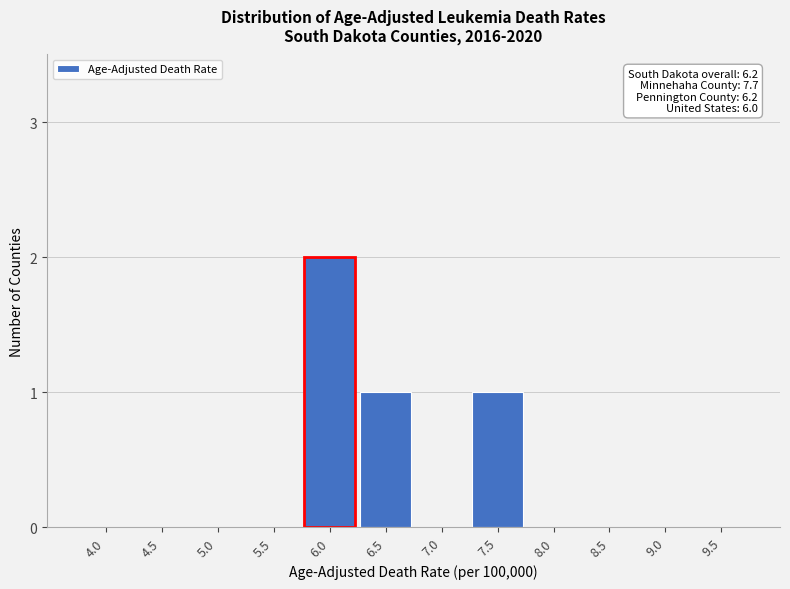

Reading left to right, transcribe all the data shown in this chart.

4.0=0	4.5=0	5.0=0	5.5=0	6.0=2	6.5=1	7.0=0	7.5=1	8.0=0	8.5=0	9.0=0	9.5=0